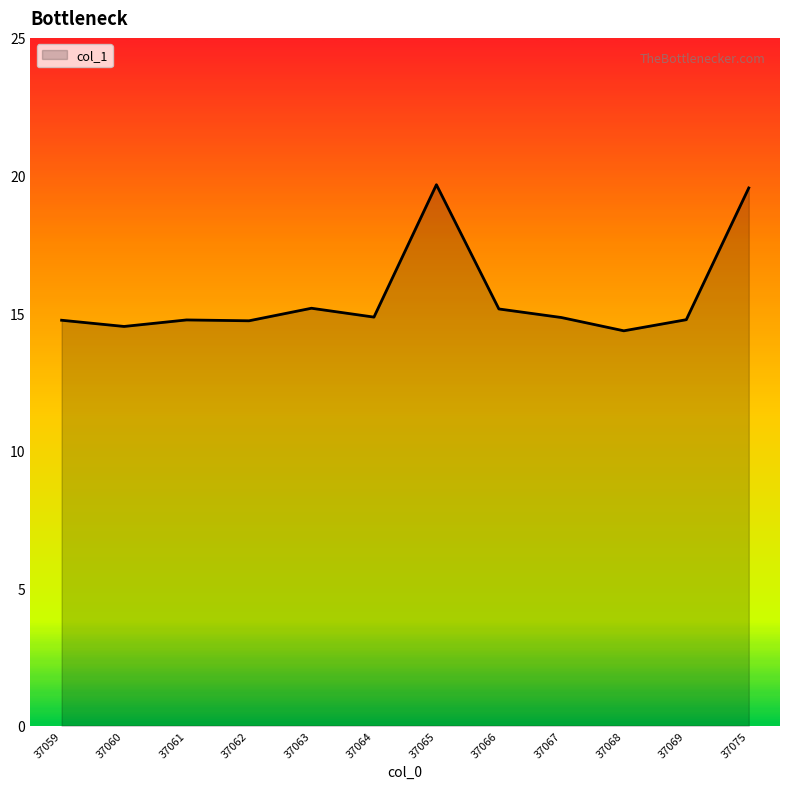

What is the difference between the values at 37063 and 37062?

0.5